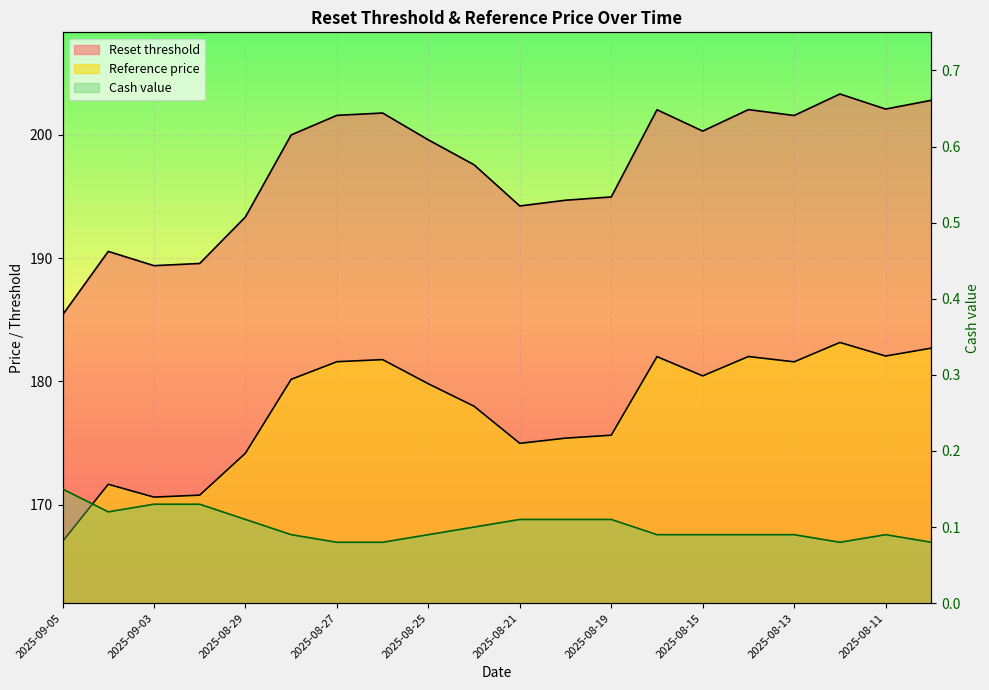

The value of Reset threshold at 2025-08-21 is 65.0. True or false?

False